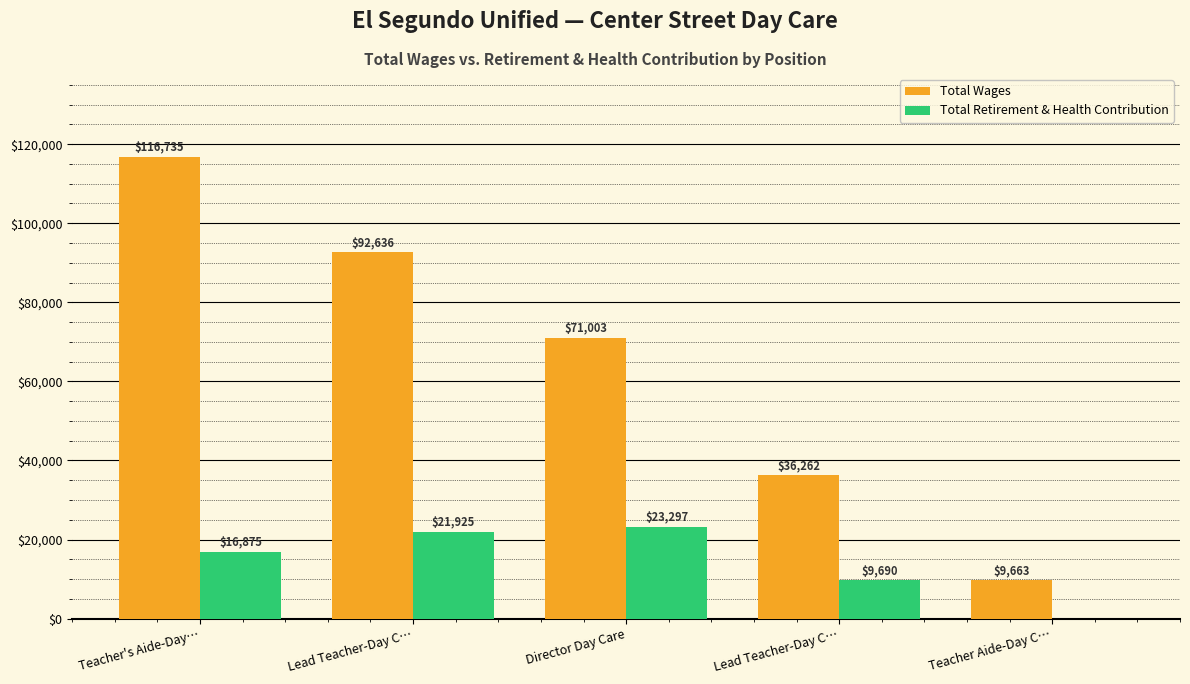

What is the value of the Total Wages bar at the 5th from the left?

9663